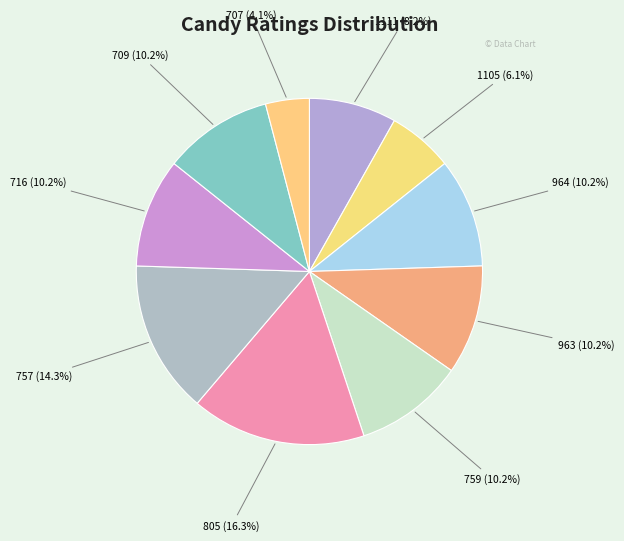

To the nearest percent, what is the average slice percentage?

10%